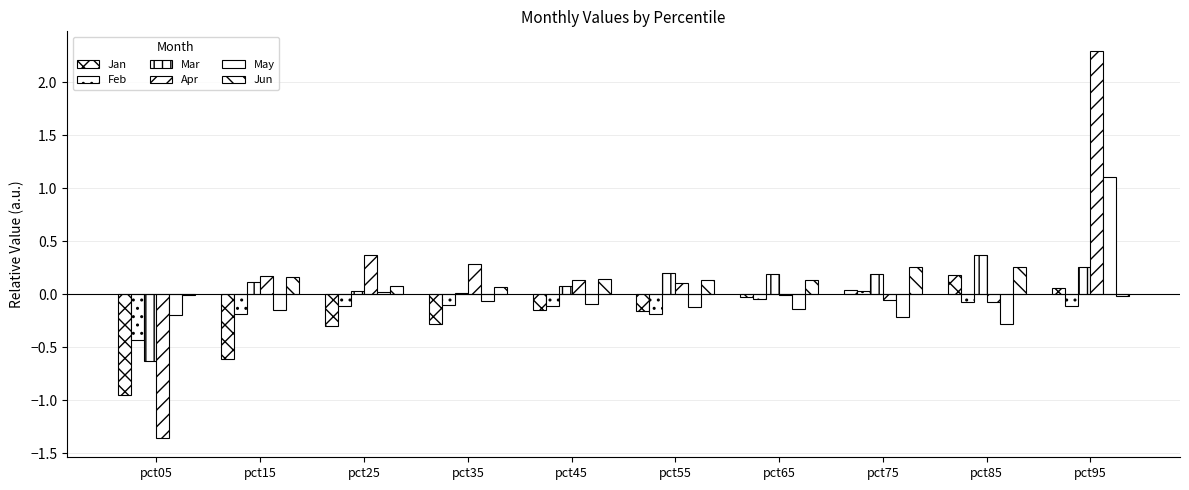

Rank the series at pct85 from lowest to highest value.

May, Feb, Apr, Jan, Jun, Mar